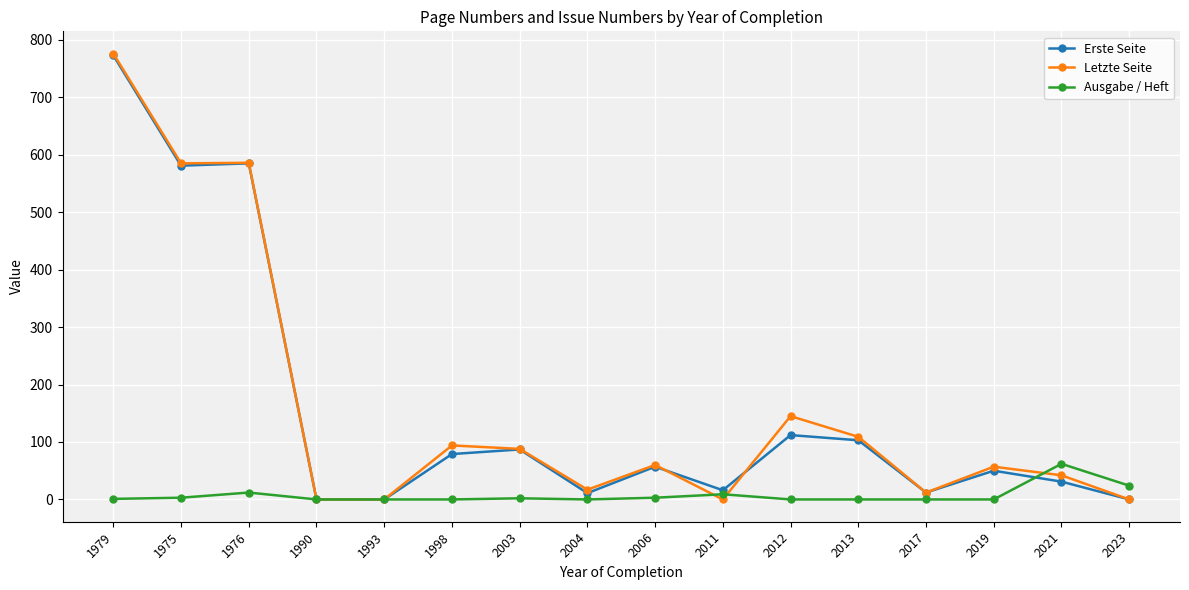

The value of Ausgabe / Heft at 2021 is 62. True or false?

True